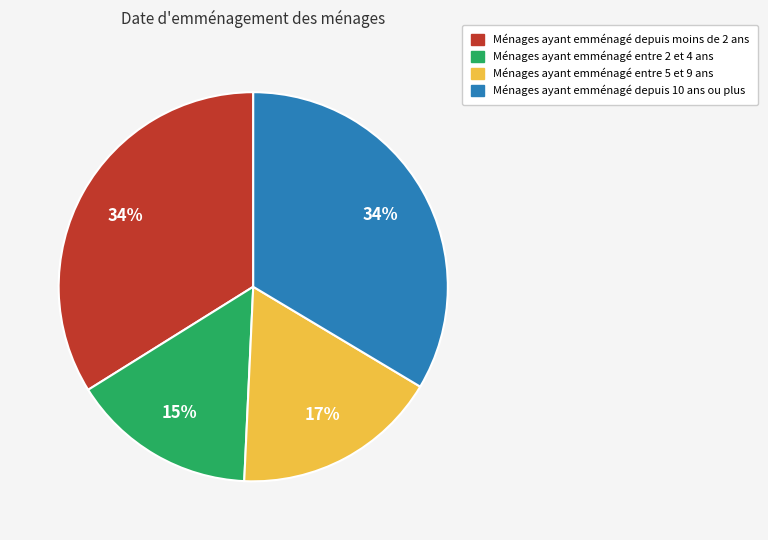

Is there any slice that represents more than half of the pie?

No